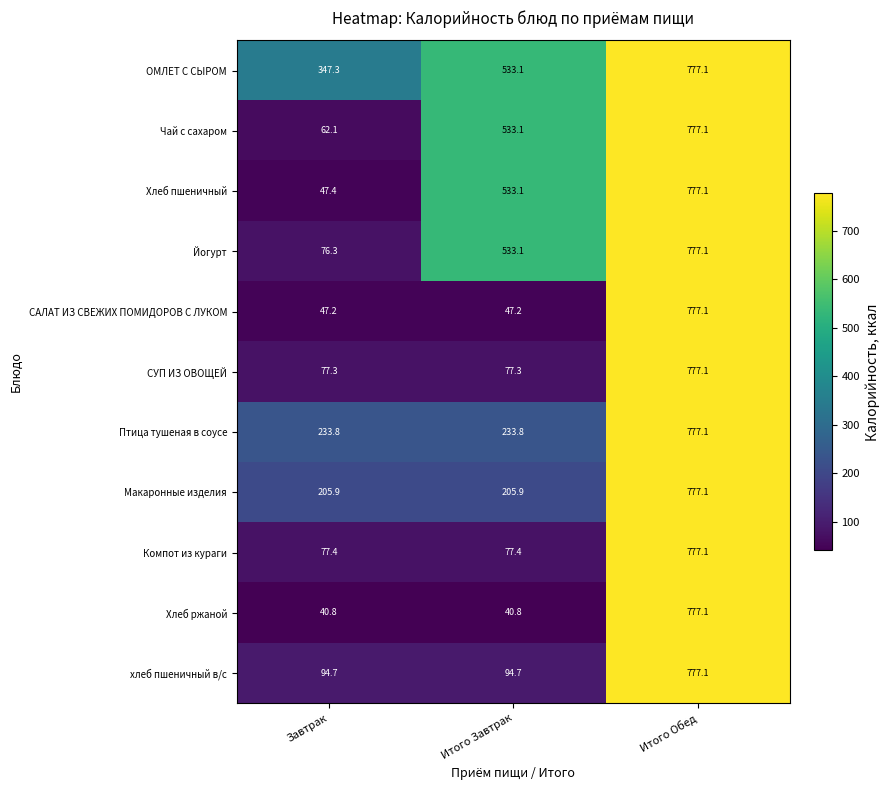

The value of ОМЛЕТ С СЫРОМ at Итого Обед is 777.1. True or false?

True